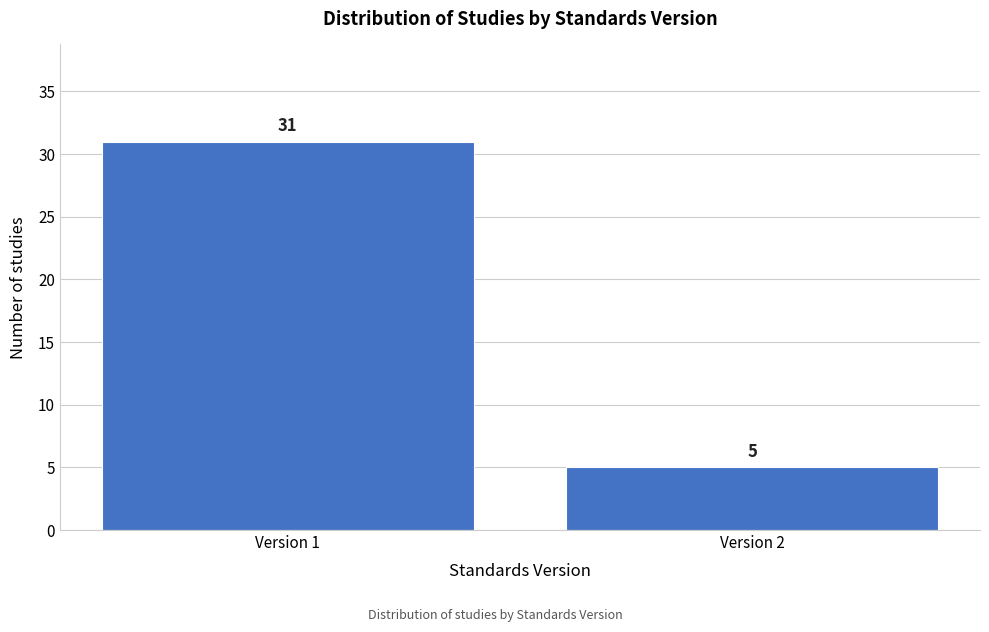

Reading left to right, what are all the values shown in this chart?

Version 1=31	Version 2=5